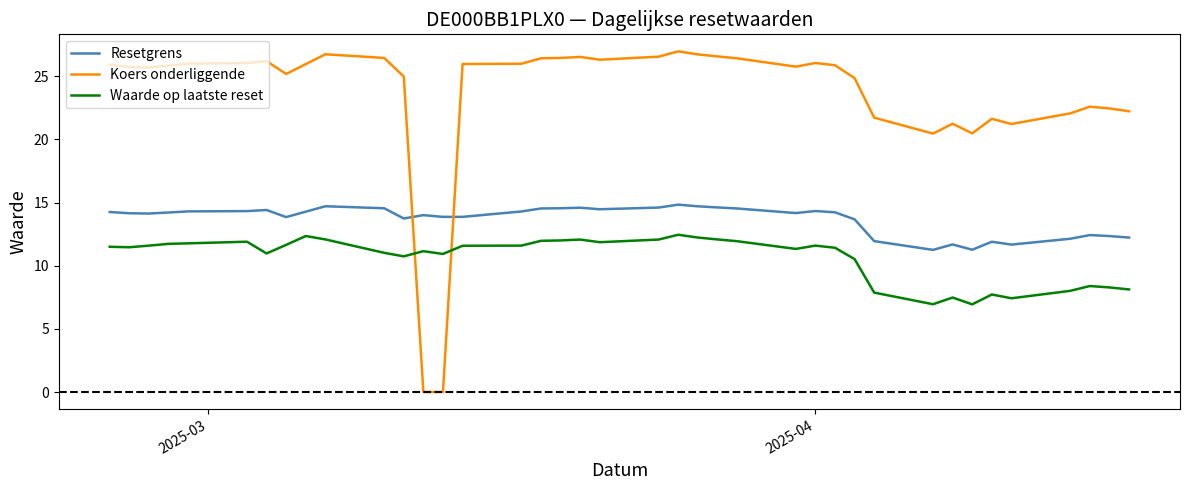

Which series has the largest total across all categories?

Koers onderliggende